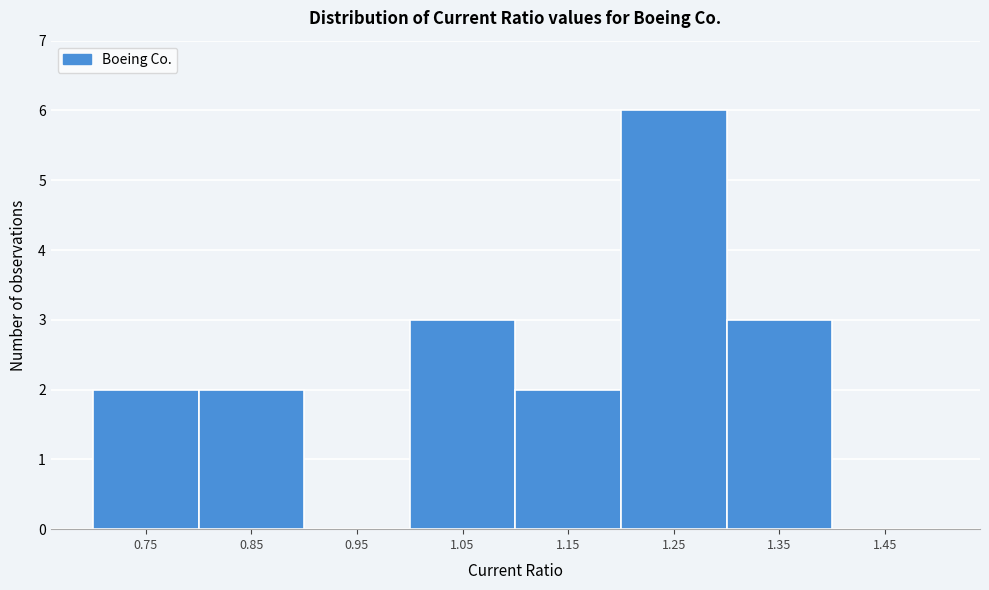

How tall is the bar that spans 1.2 to 1.3 on the x-axis? The values are not printed on the chart, so give them approximately, as read against the axis.

6